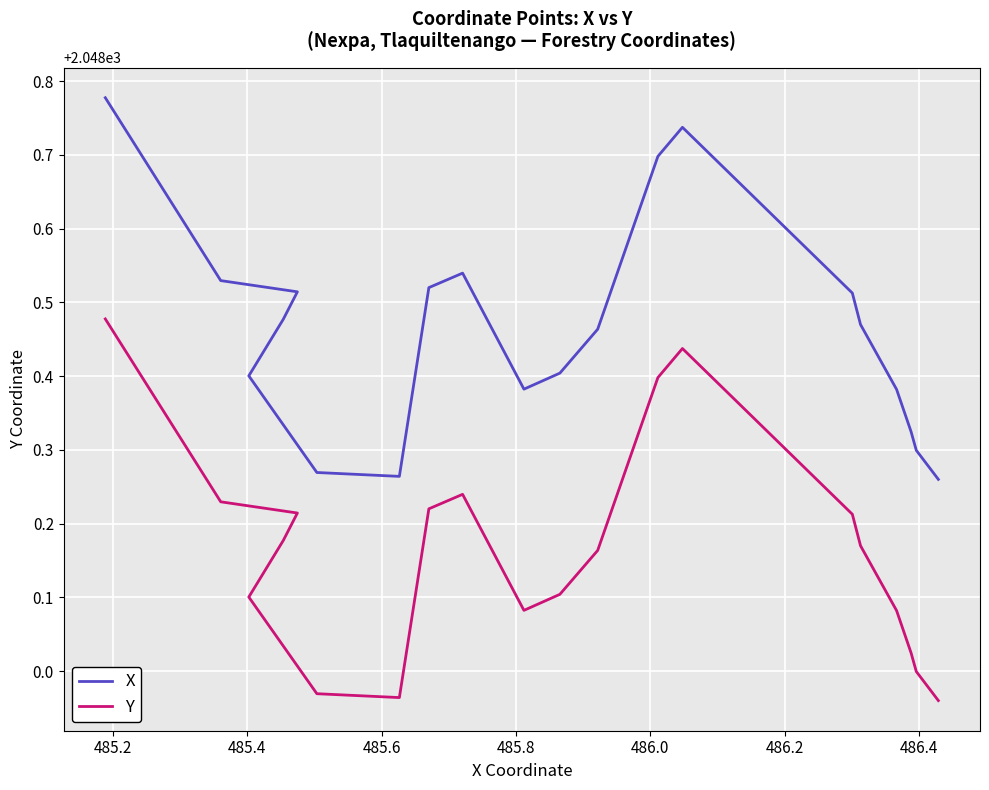

List the series in order of their peak value, lowest first.

Y, X